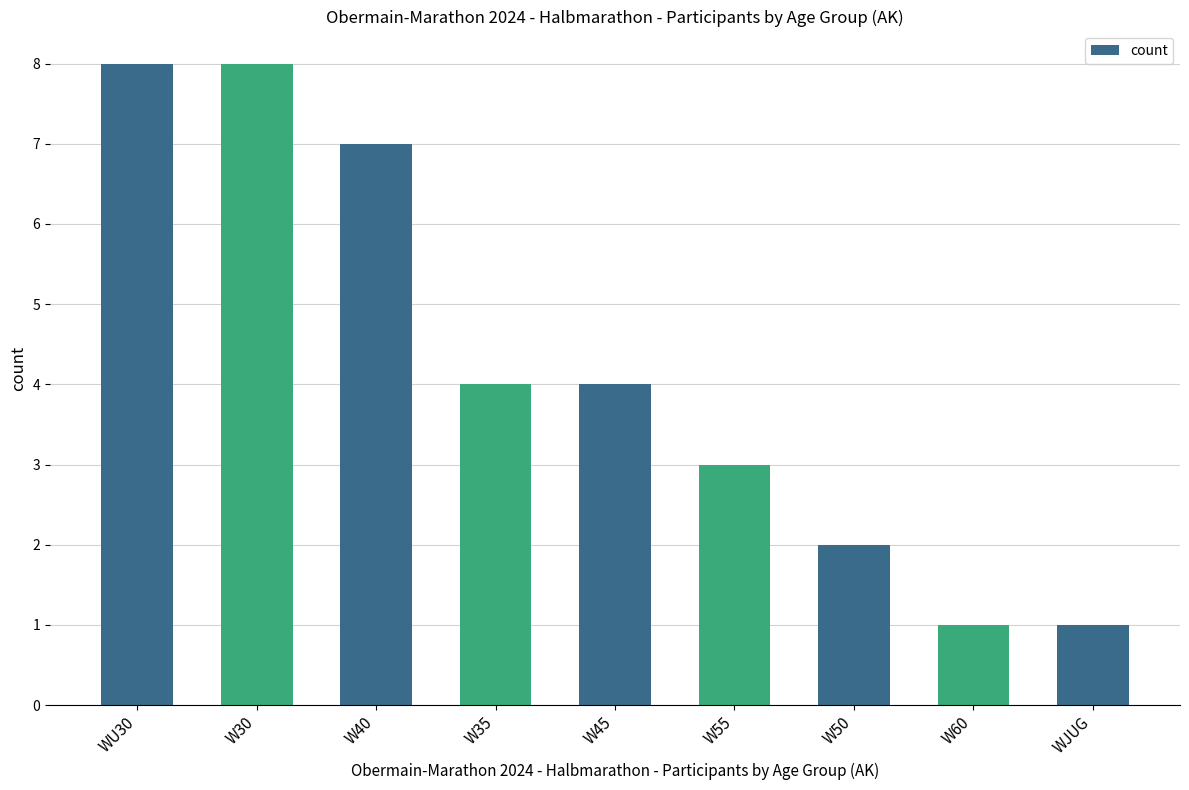

How many bars are there in total?

9